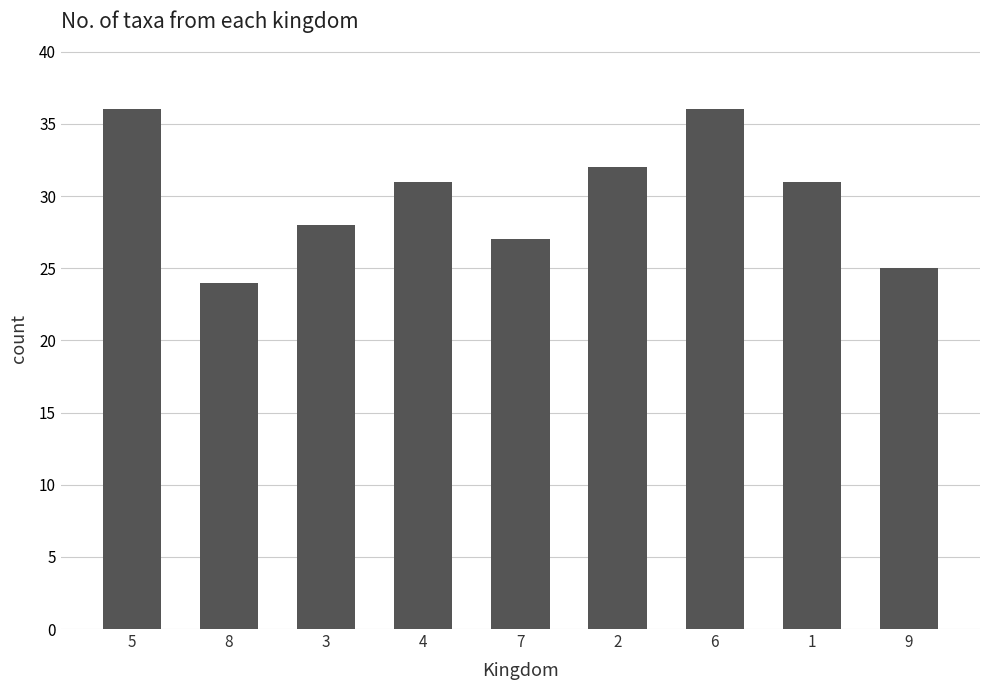

What is the label of the 7th bar from the left?

6